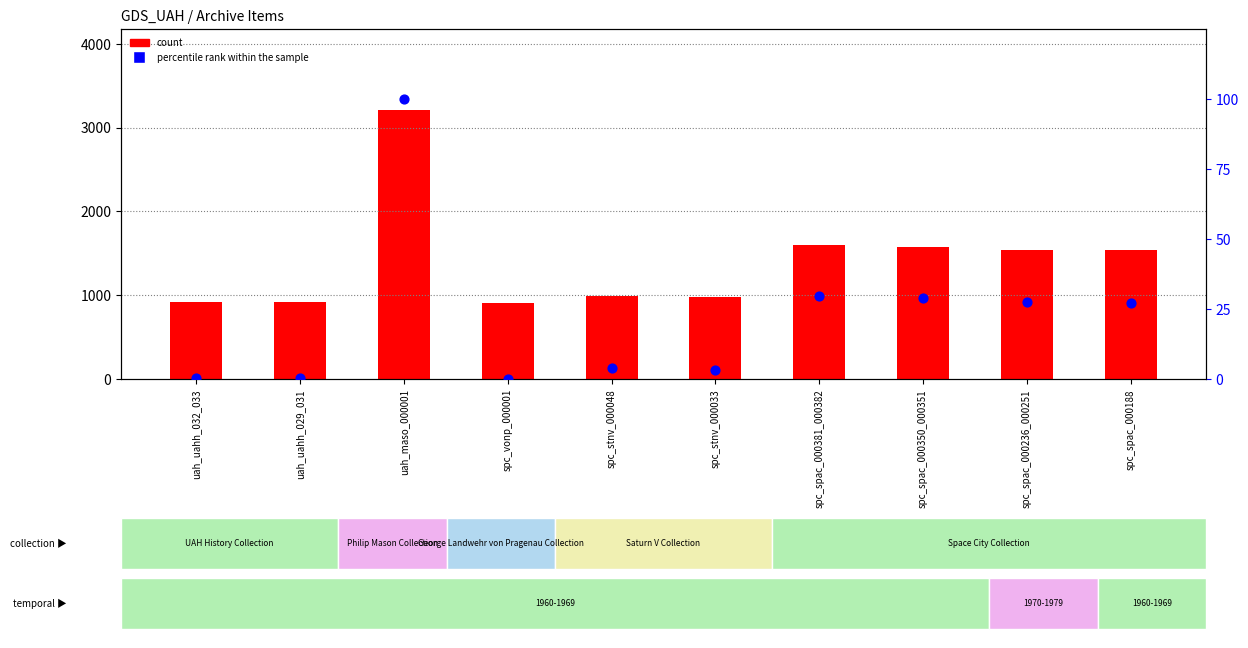

Is the value of count at spc_vonp_000001 greater than the value of percentile rank within the sample at spc_stnv_000048?

Yes